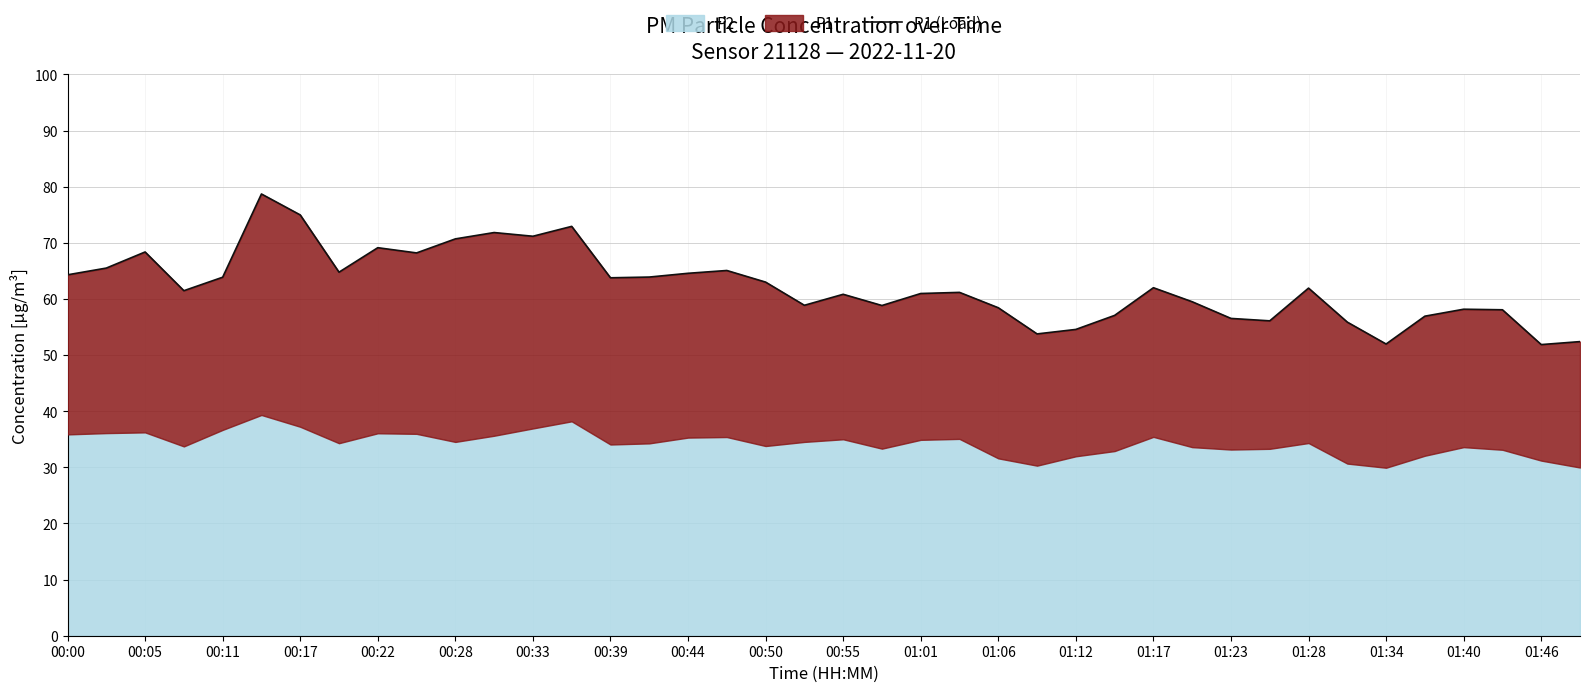

What is the difference between the maximum and second lowest values?

26.7